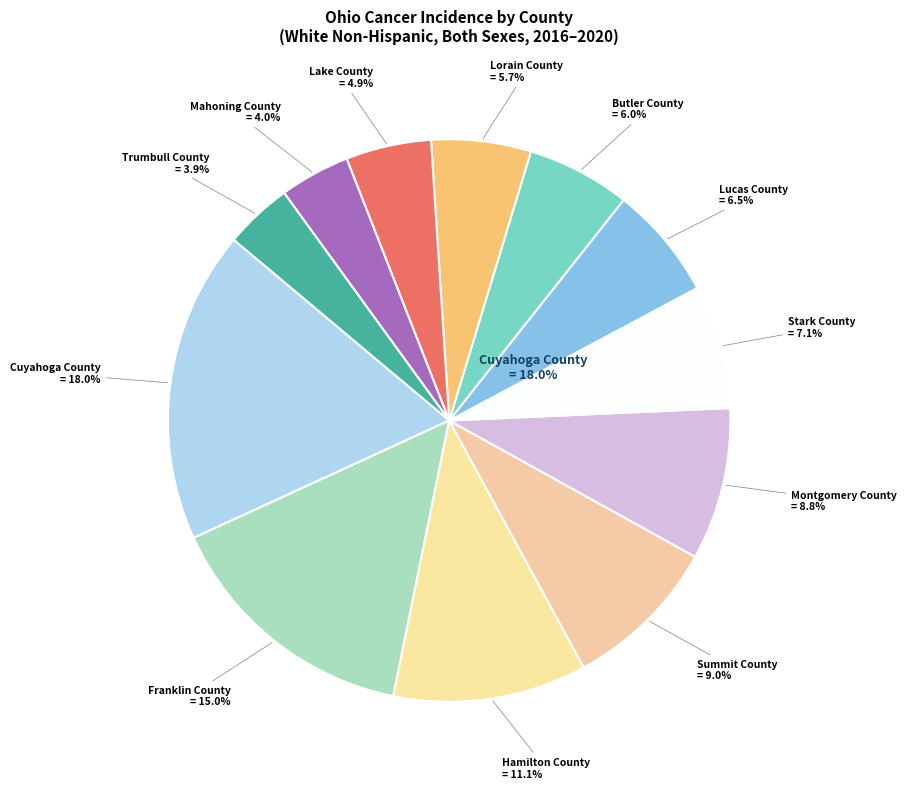

What is the total percentage of Lorain County and Lake County?

10.6%